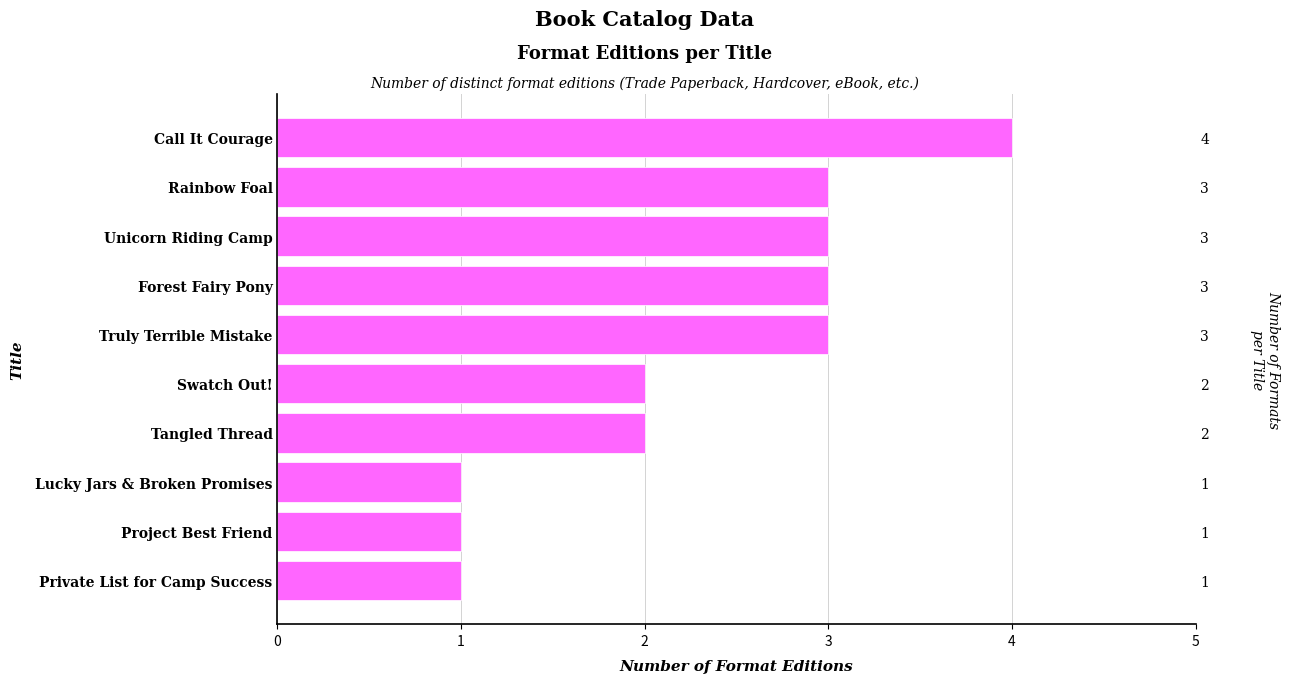

What is the minimum value shown in the chart?

1